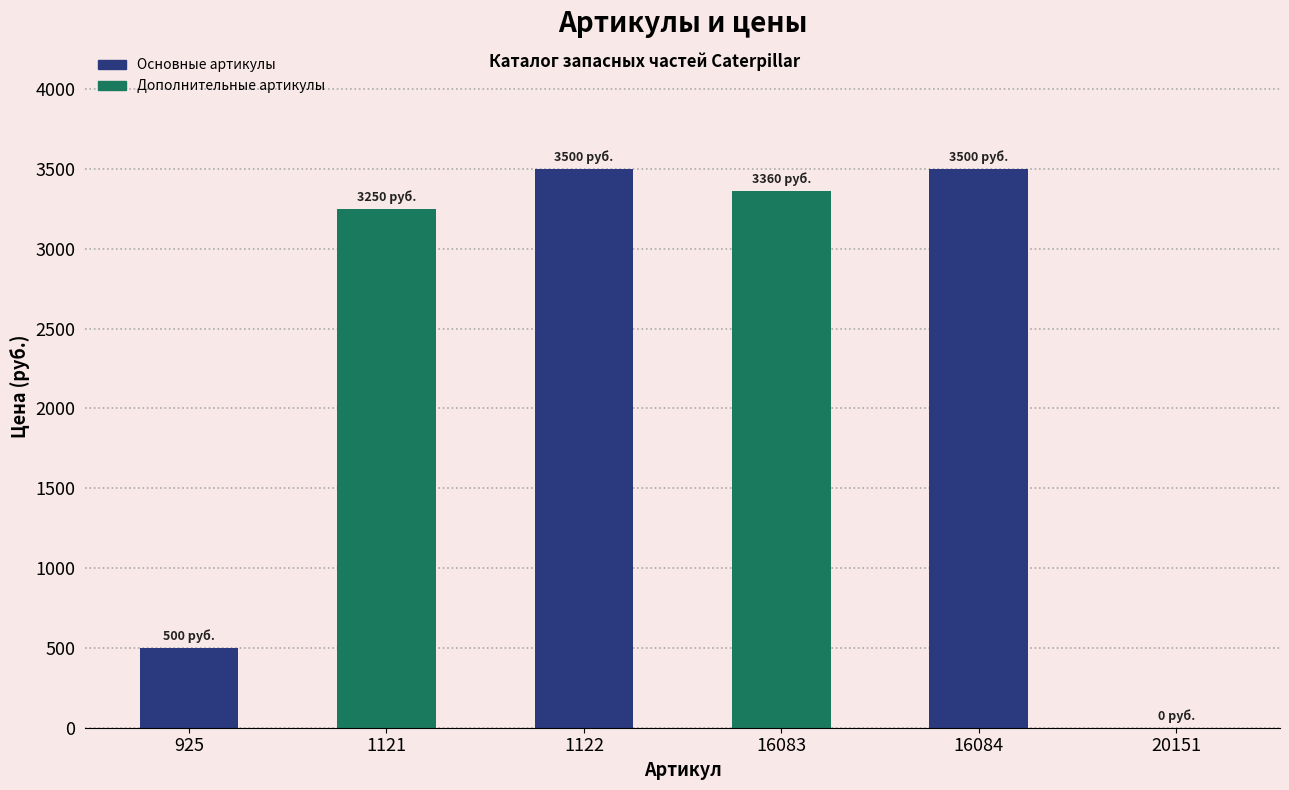

What is the change in value from 925 to 1122?

+3000